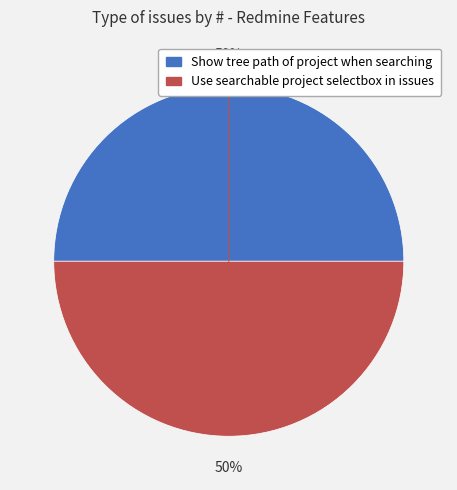

What percentage is the Show tree path of project when searching slice, to the nearest percent?

50%